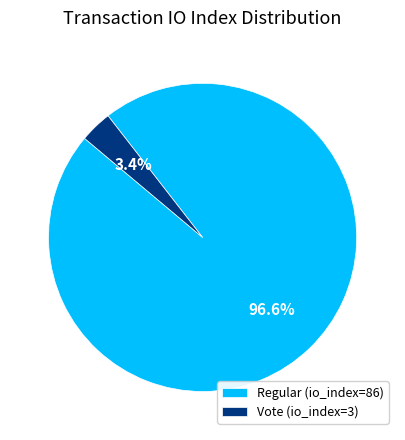

To the nearest percent, what is the combined percentage of Vote (io_index=3) and Regular (io_index=86)?

100%